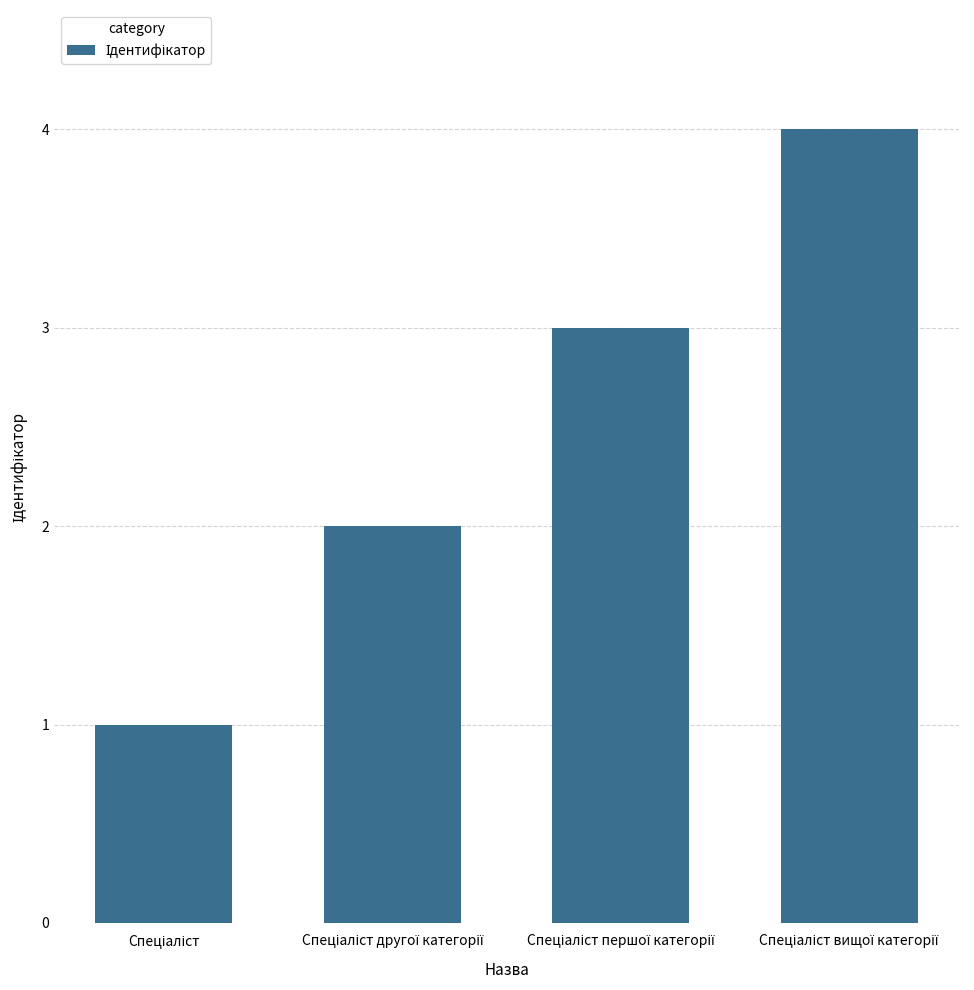

What is the sum of all values?

10